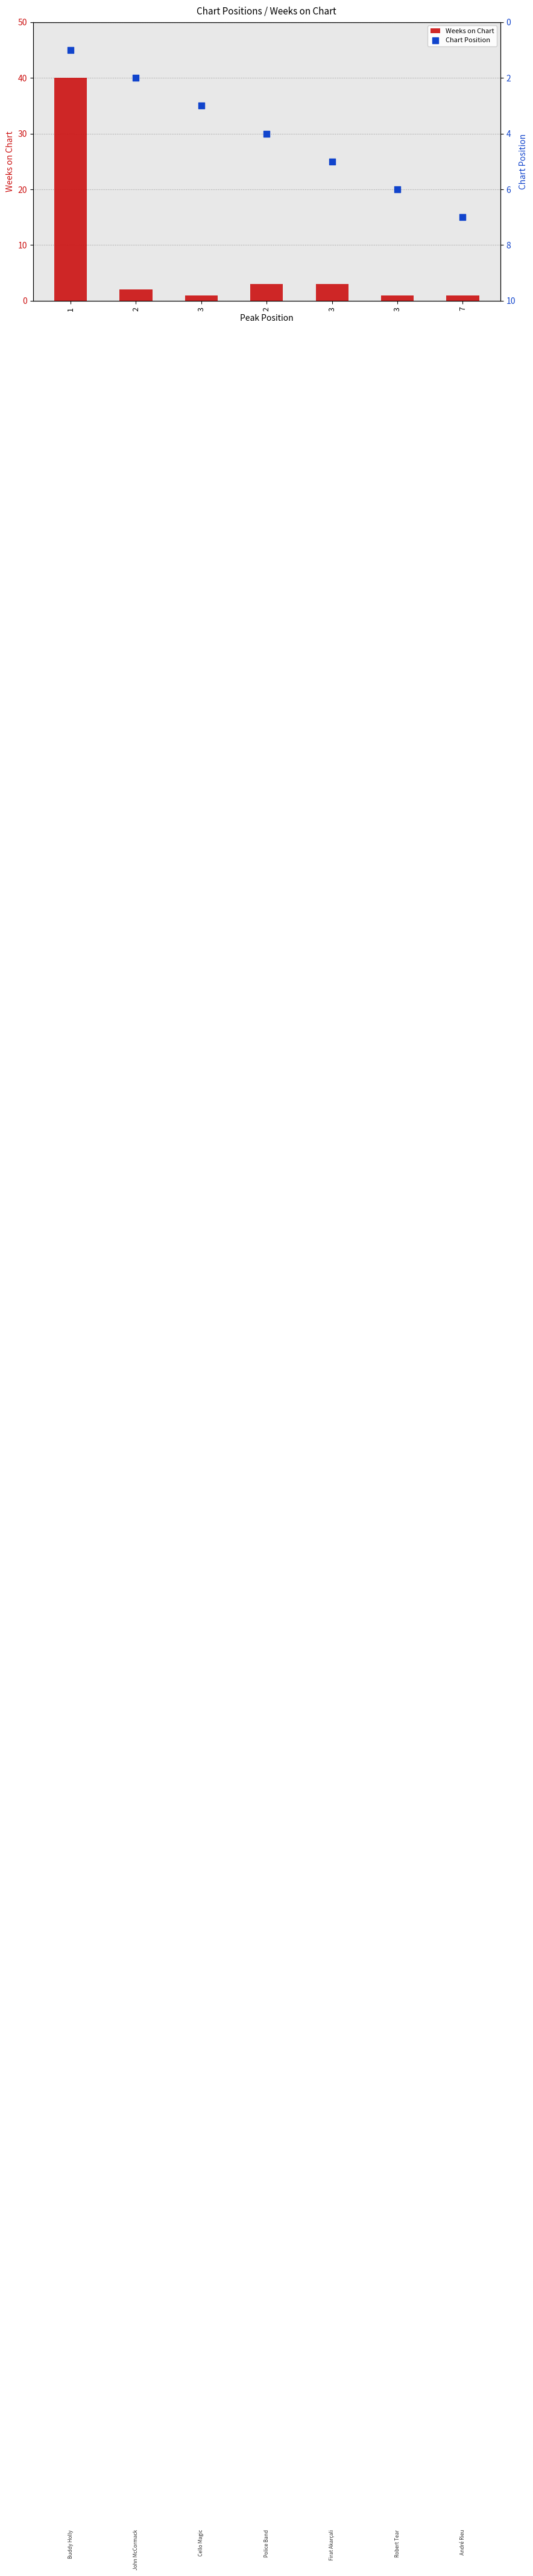

Which series reaches the maximum Y coordinate?

Weeks on Chart